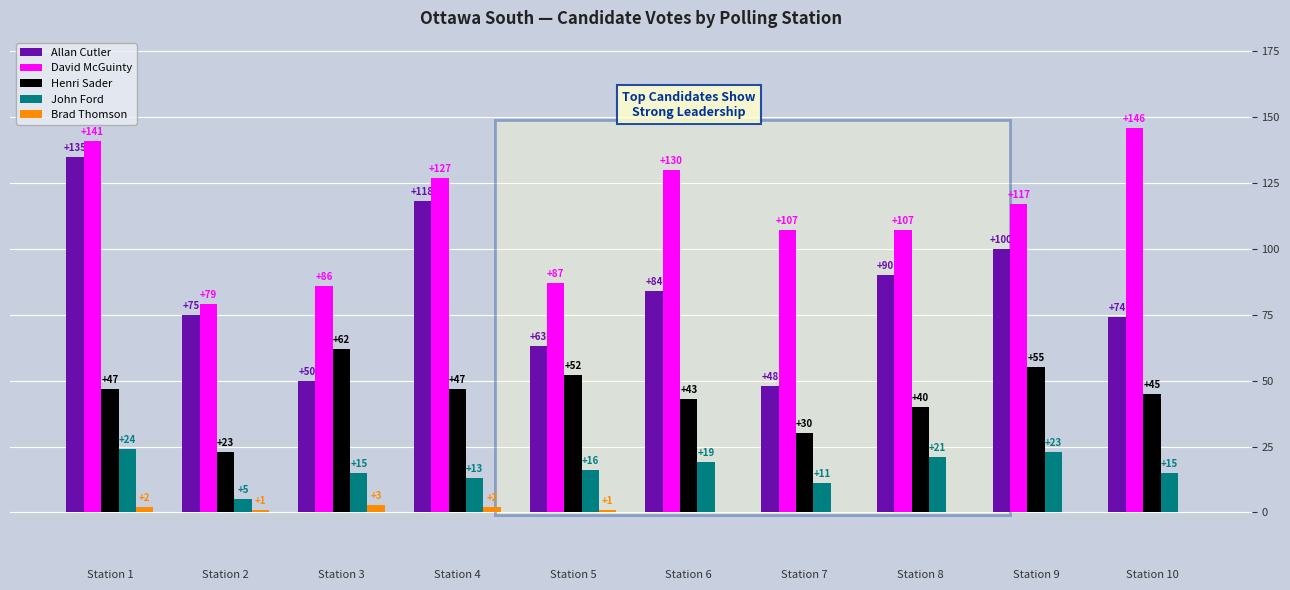

What is the greatest value displayed?

146